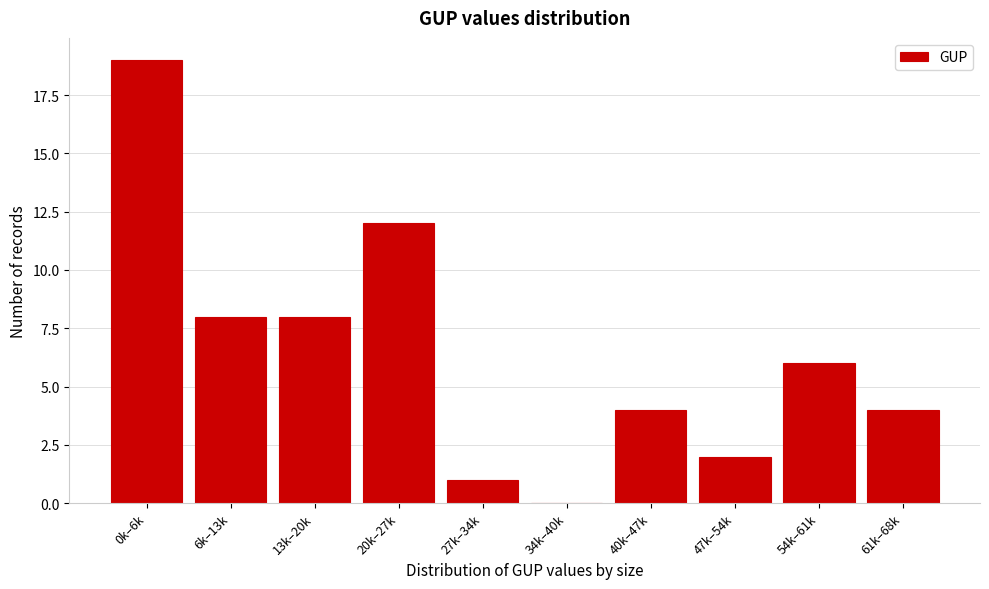

Reading right to left, extract all data points from this chart.

61k–68k=4	54k–61k=6	47k–54k=2	40k–47k=4	34k–40k=0	27k–34k=1	20k–27k=12	13k–20k=8	6k–13k=8	0k–6k=19